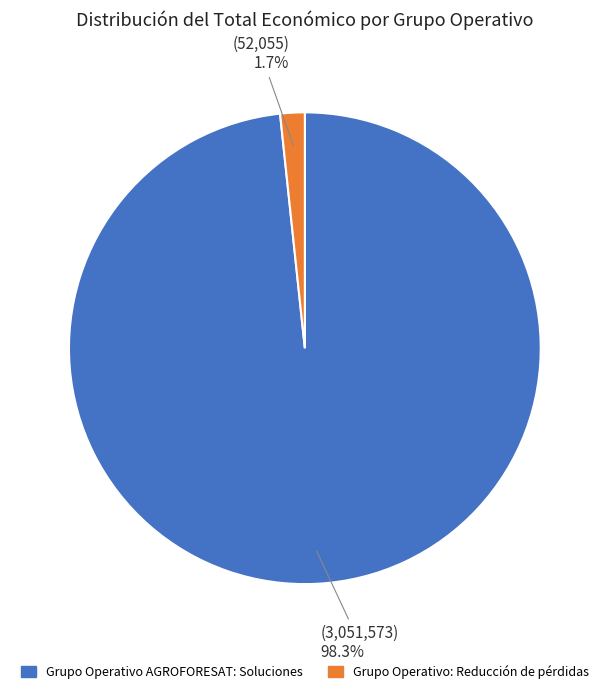

Which slice is the smallest?

Grupo Operativo: Reducción de pérdidas